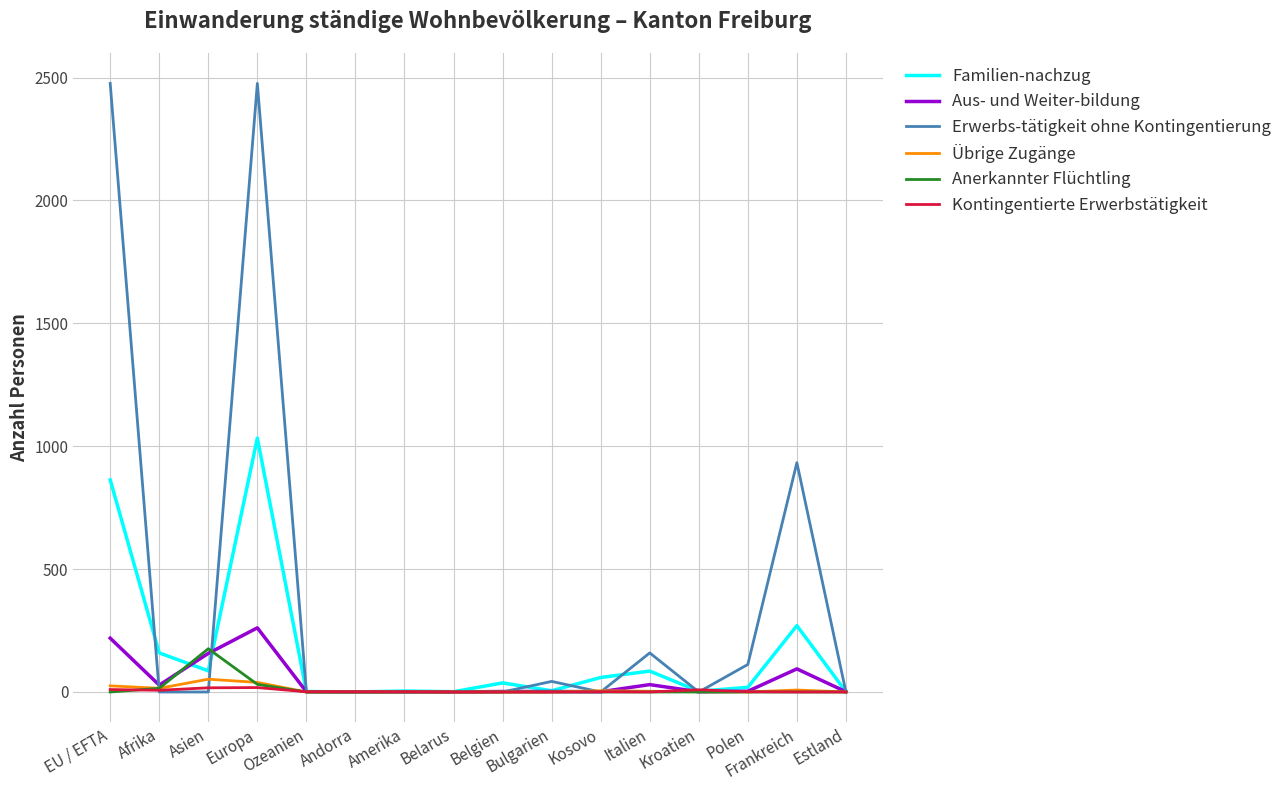

Which series has the largest range (max minus min)?

Erwerbs-tätigkeit ohne Kontingentierung